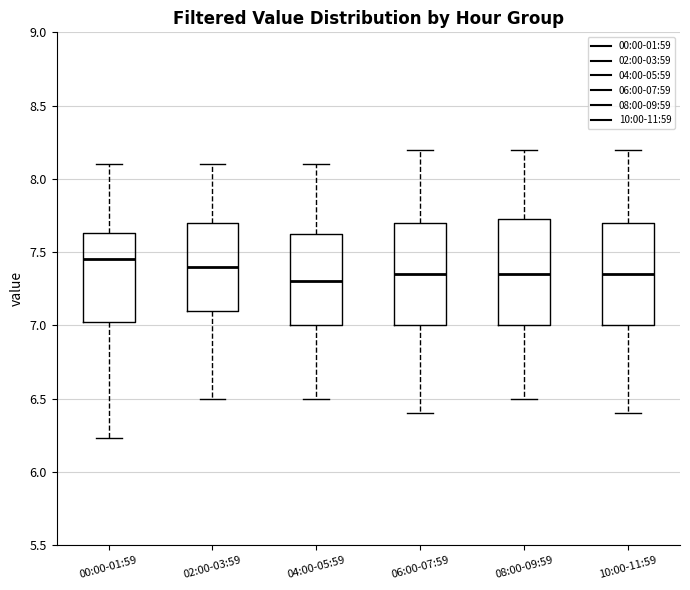

Where is the upper edge of the box for 08:00-09:59 on the y-axis? The values are not printed on the chart, so give them approximately, as read against the axis.

7.75